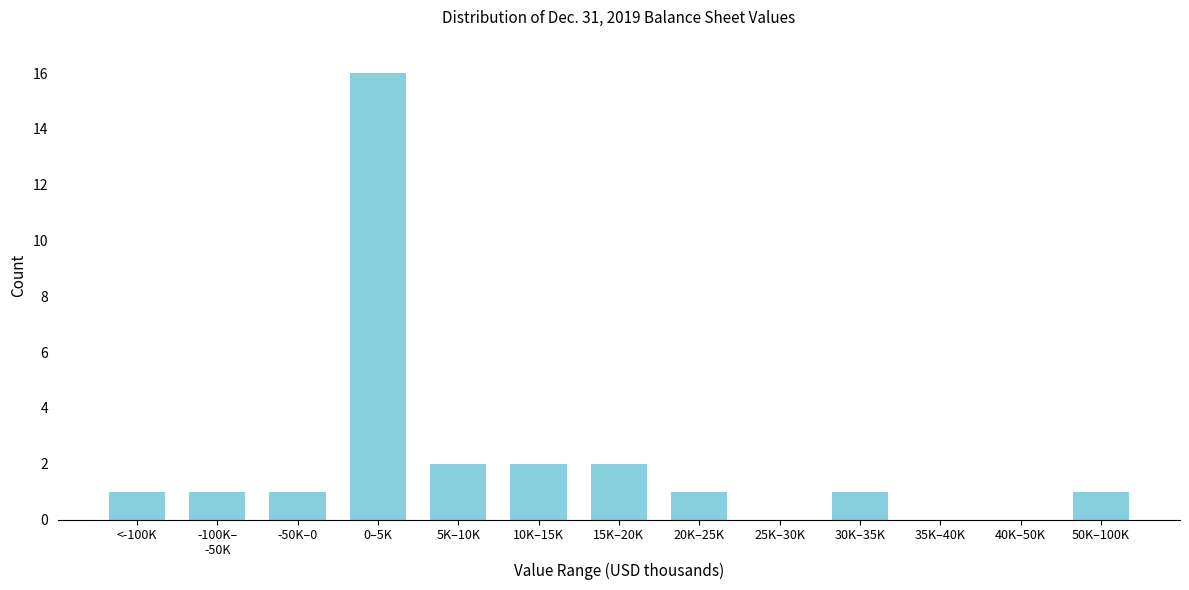

What is the sum of all values?

28